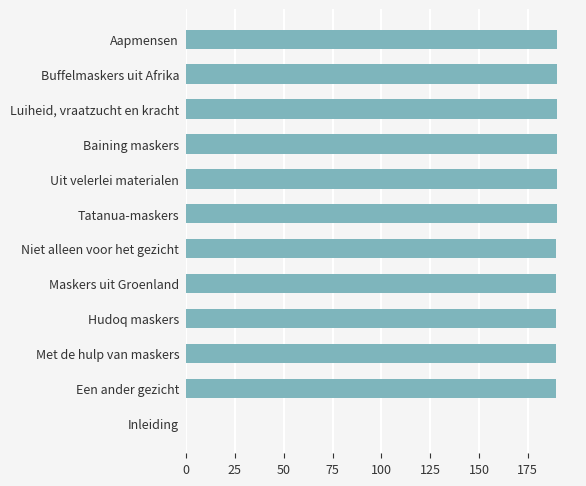

What is the approximate value at Maskers uit Groenland?

189.5